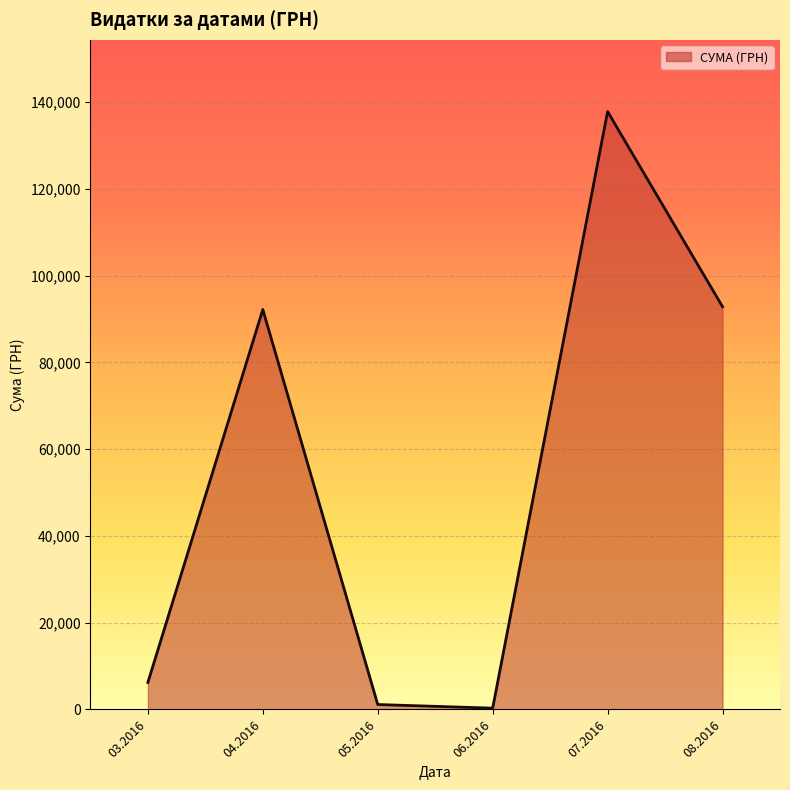

How many interior local valleys (lower than both neighbors) does the data have?

1